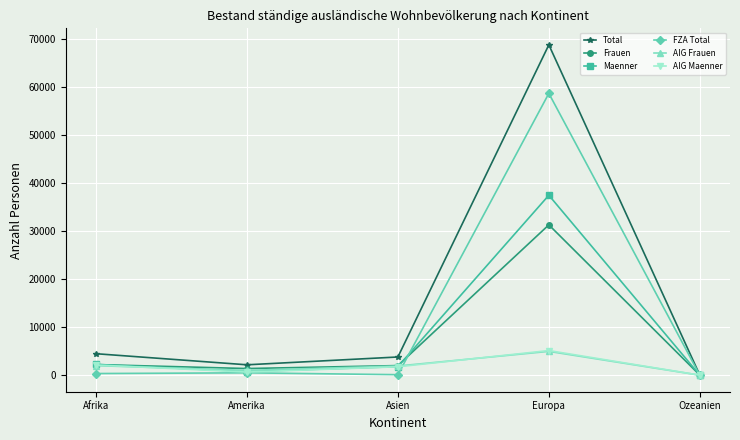

Does the chart display data point markers on the line(s)?

Yes